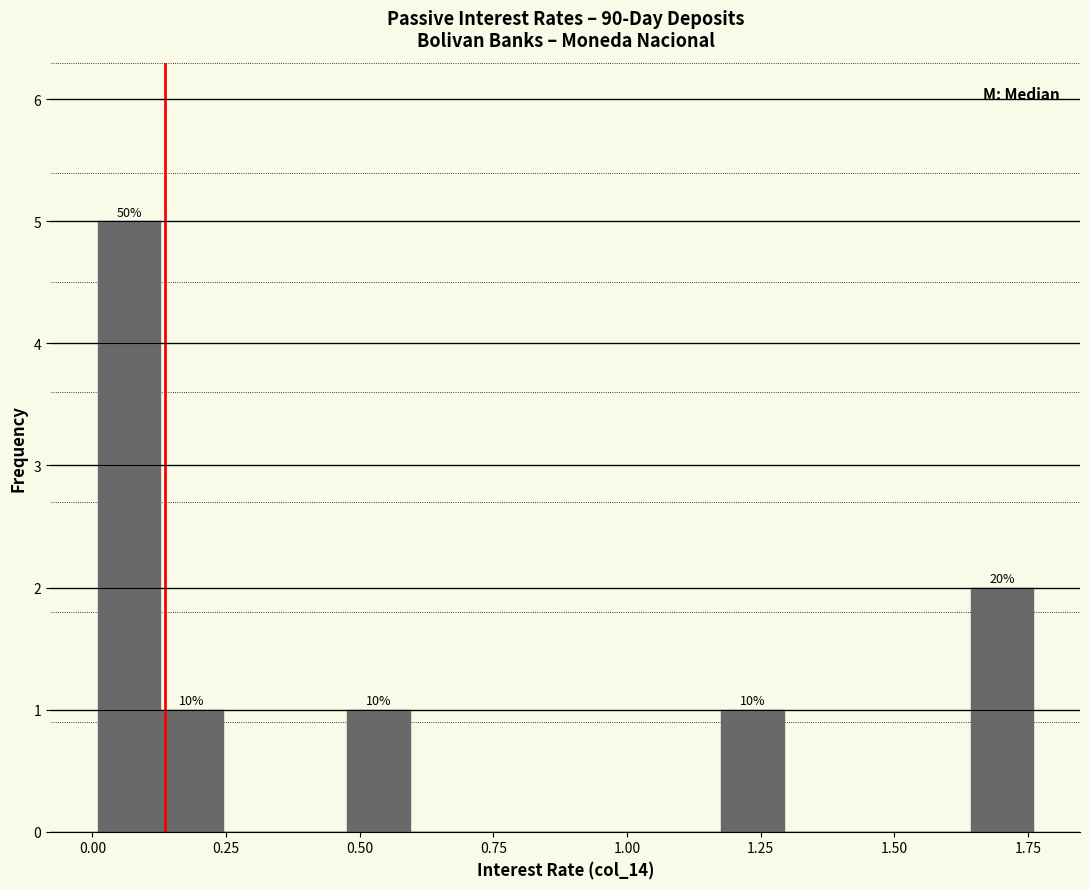

Around what value on the x-axis is the tallest bar? Give the approximate position of its centre, as read against the axis.

0.05